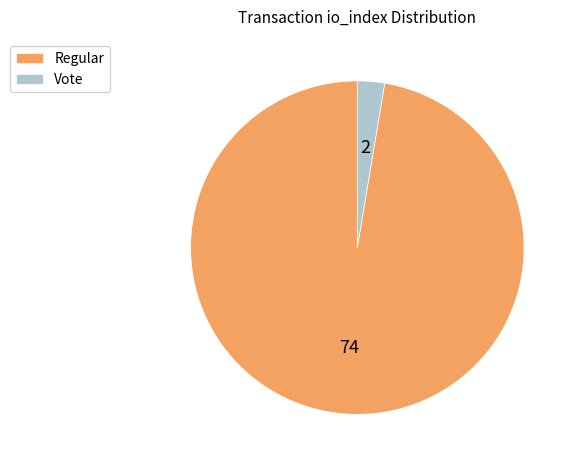

Is the sum of Vote and Regular greater than half?

Yes